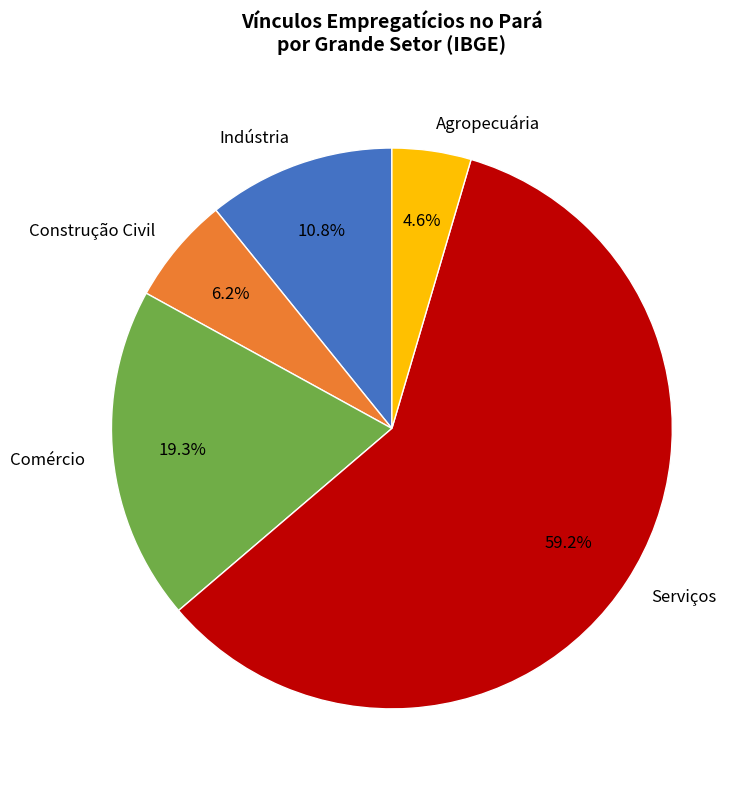

Rank the categories by value from lowest to highest.

Agropecuária, Construção Civil, Indústria, Comércio, Serviços